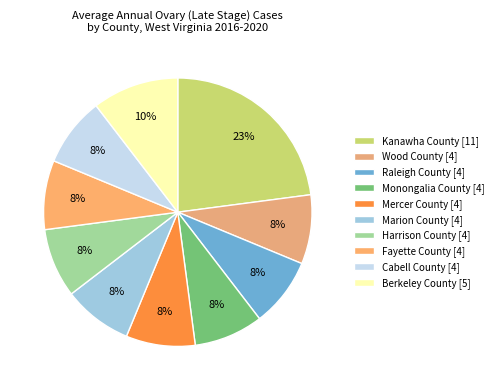

What is the ratio of the value at Marion County to the value at Wood County?

1.0